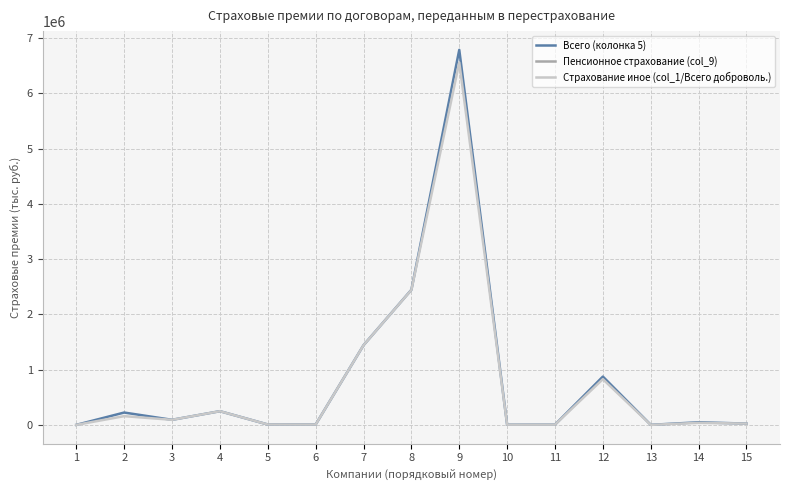

Count the number of data series in this chart.

3